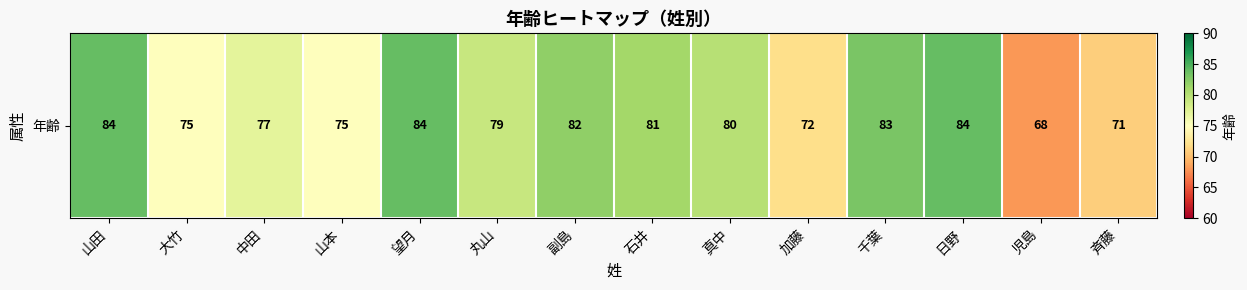

True or false: the data shows 138 at 丸山.

False